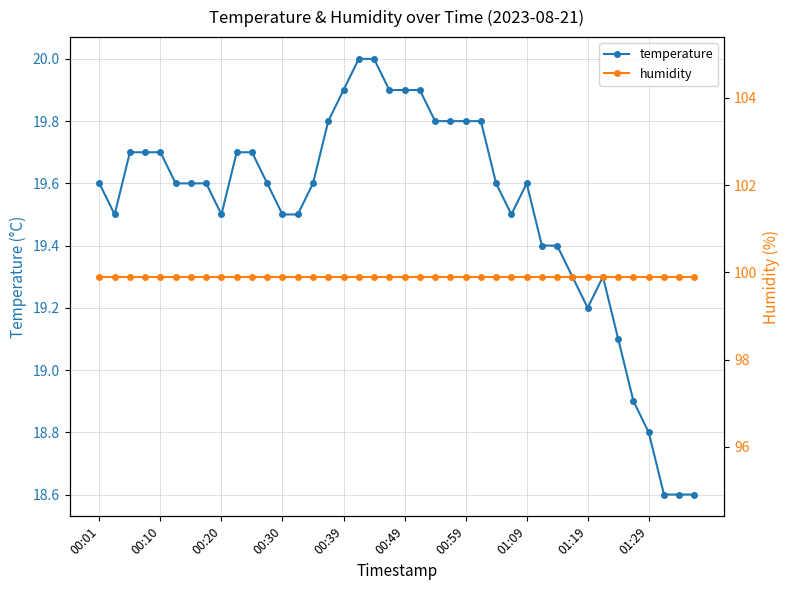

True or false: humidity and temperature intersect in this chart.

False